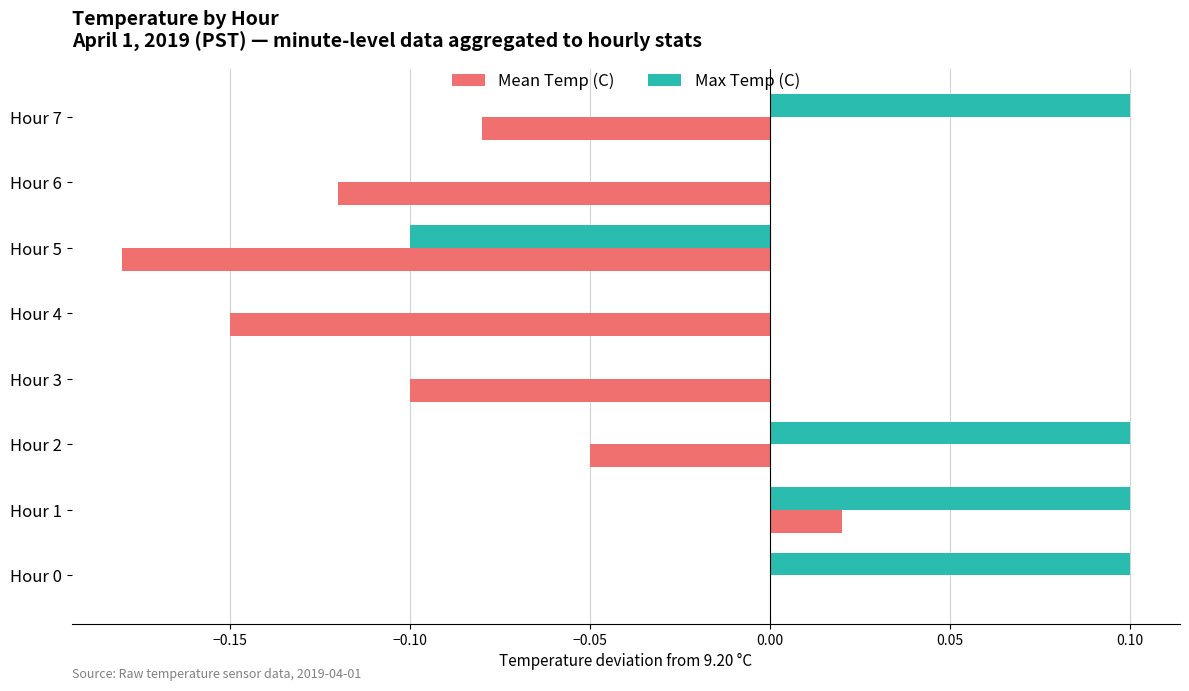

Is it true that Max Temp (C) equals 0.0 at Hour 6?

True